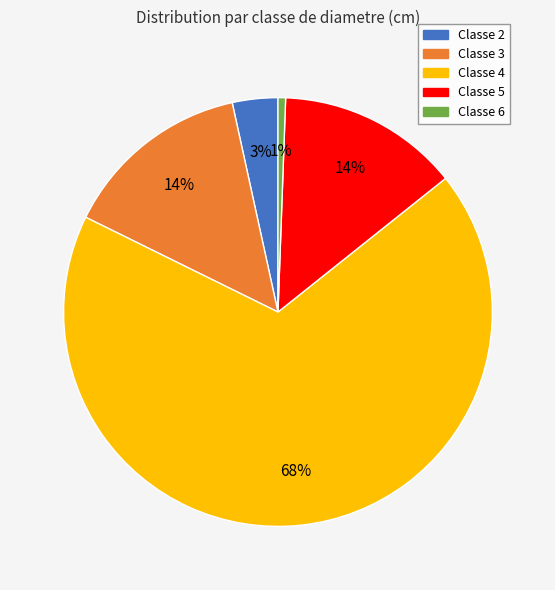

What percentage is the Classe 5 slice, to the nearest percent?

14%